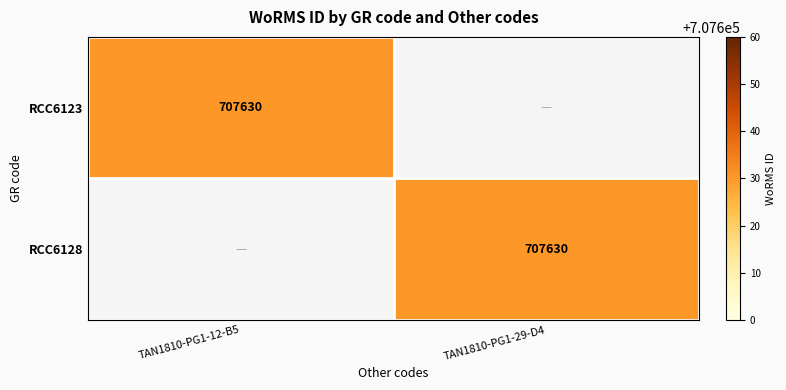

The value of RCC6123 at TAN1810-PG1-12-B5 is 186740. True or false?

False